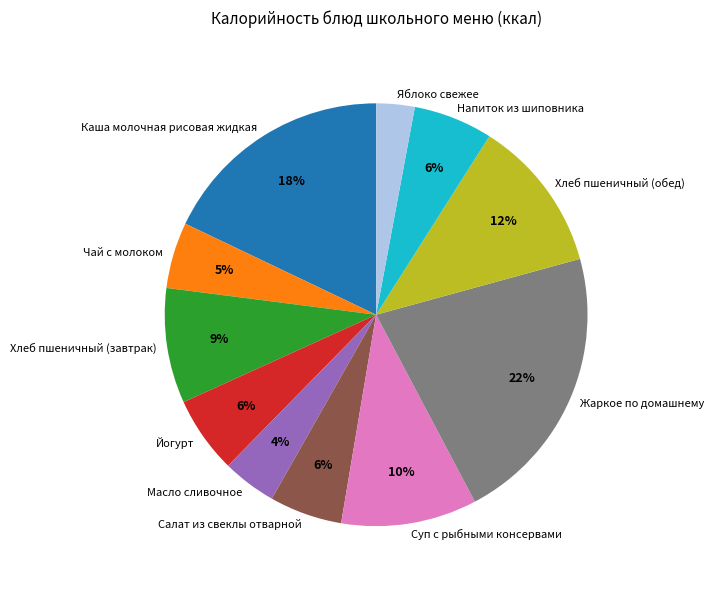

Combined, do Масло сливочное and Суп с рыбными консервами account for over 50%?

No